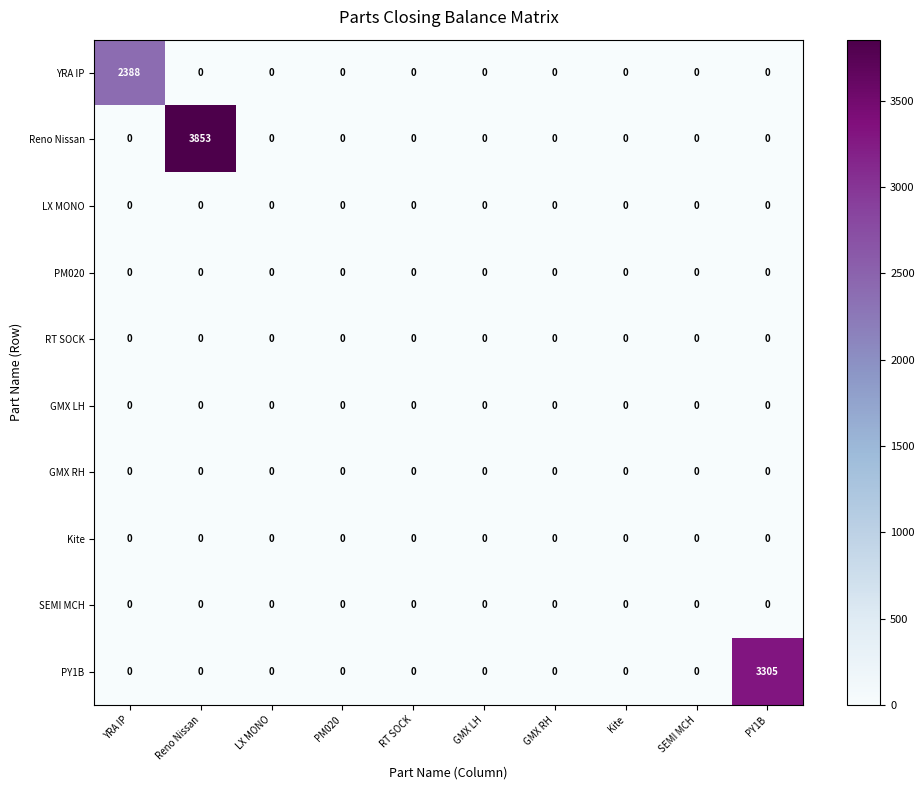

At which category is the sum across all series the highest?

Reno Nissan